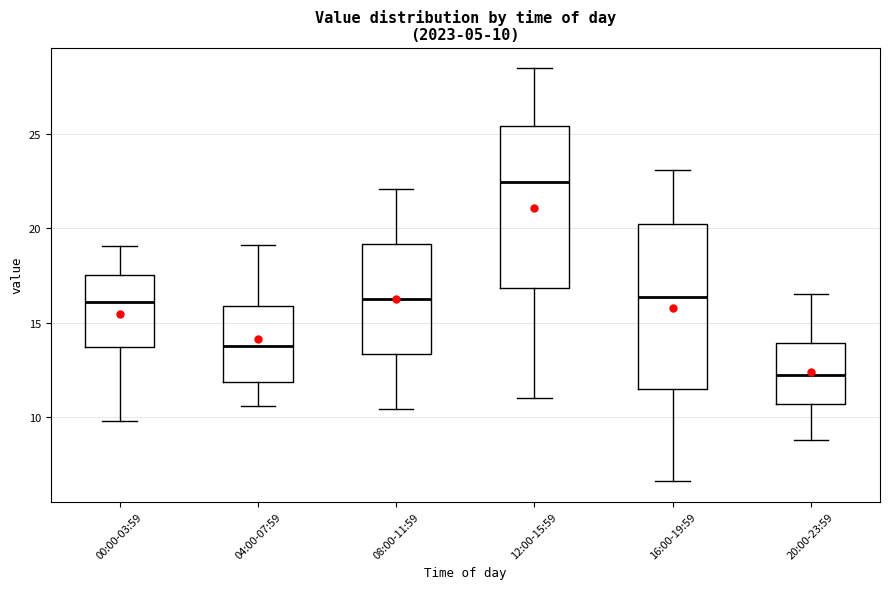

Which box has the lowest median line?

20:00-23:59